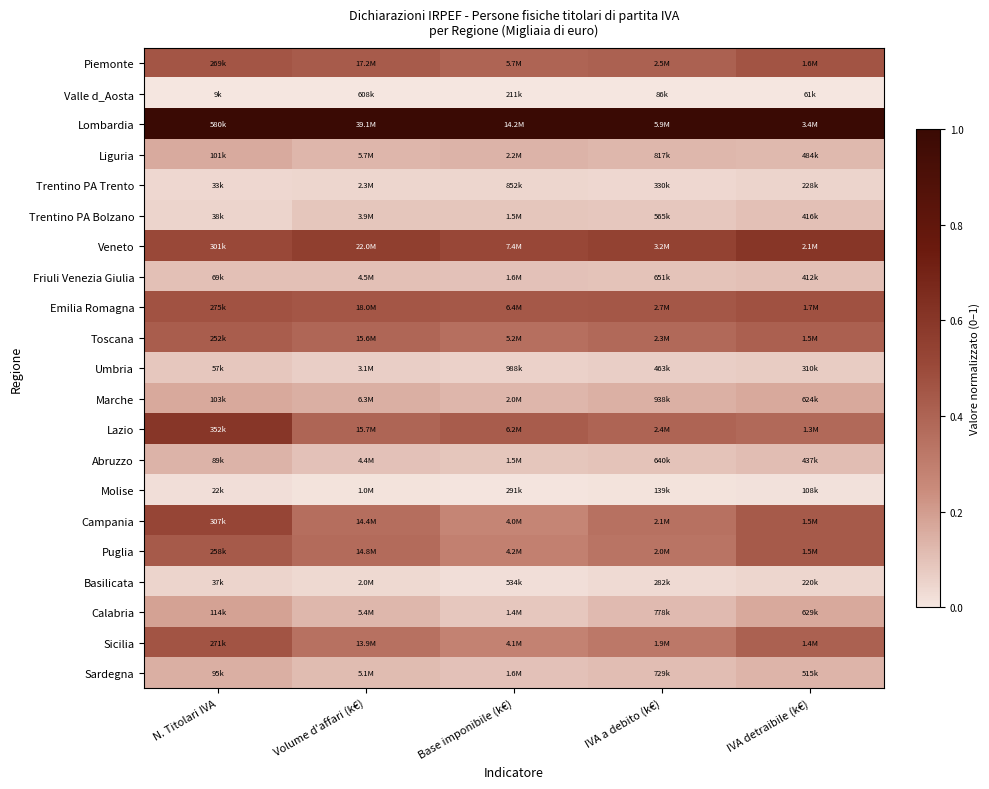

At how many categories does at least one series exceed 0?

5